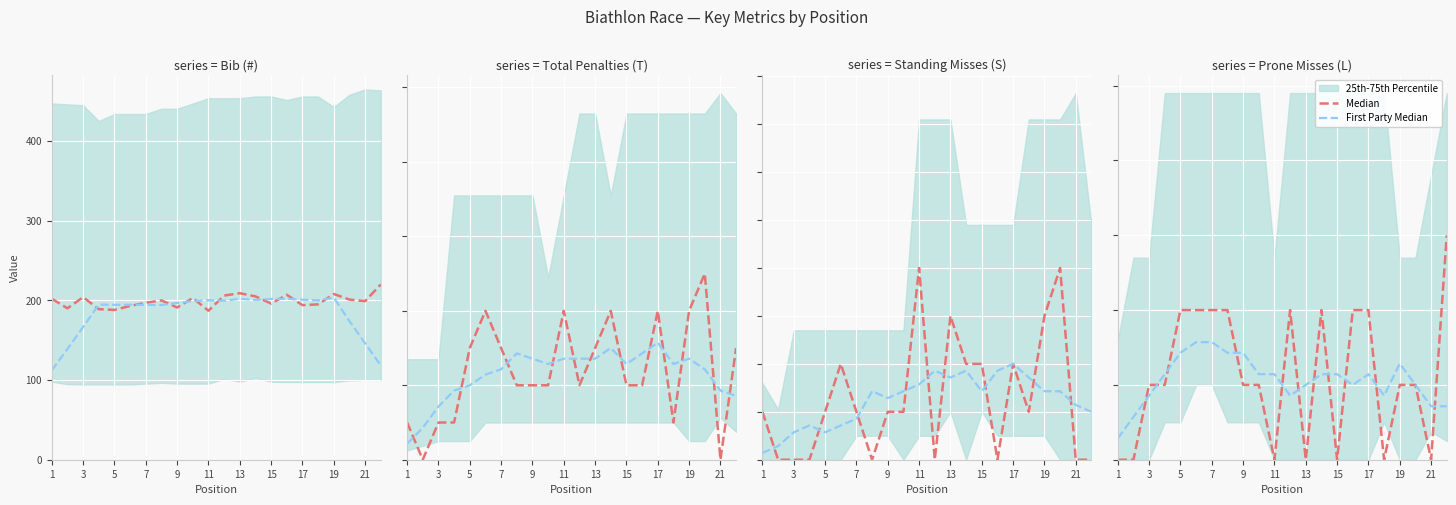

How many lines are shown in the chart?

2